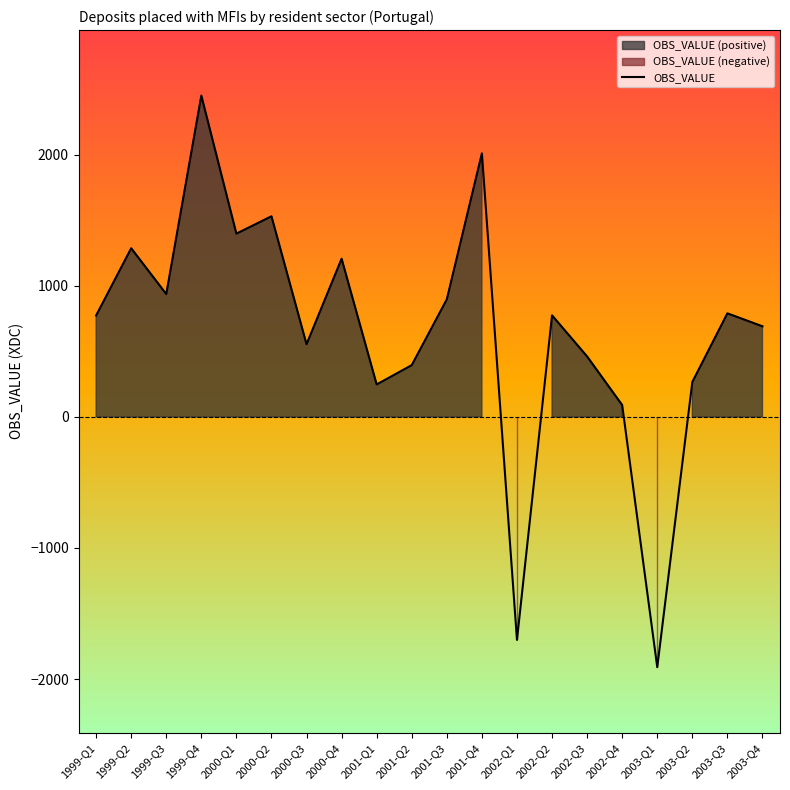

How many points are lower than both their immediate neighbors (excluding endpoints)?

6